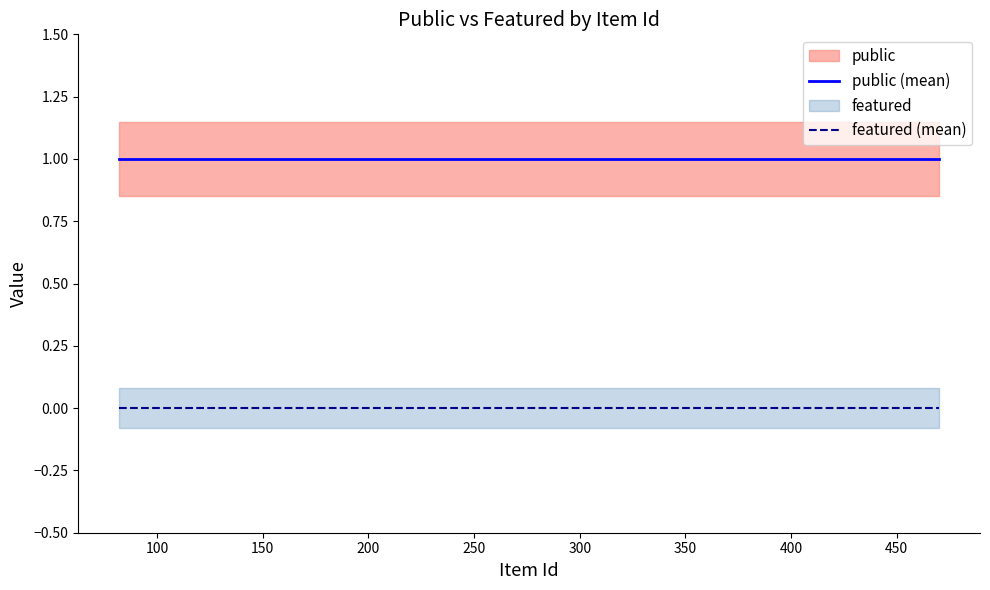

True or false: featured (mean) and public (mean) cross at least once.

False